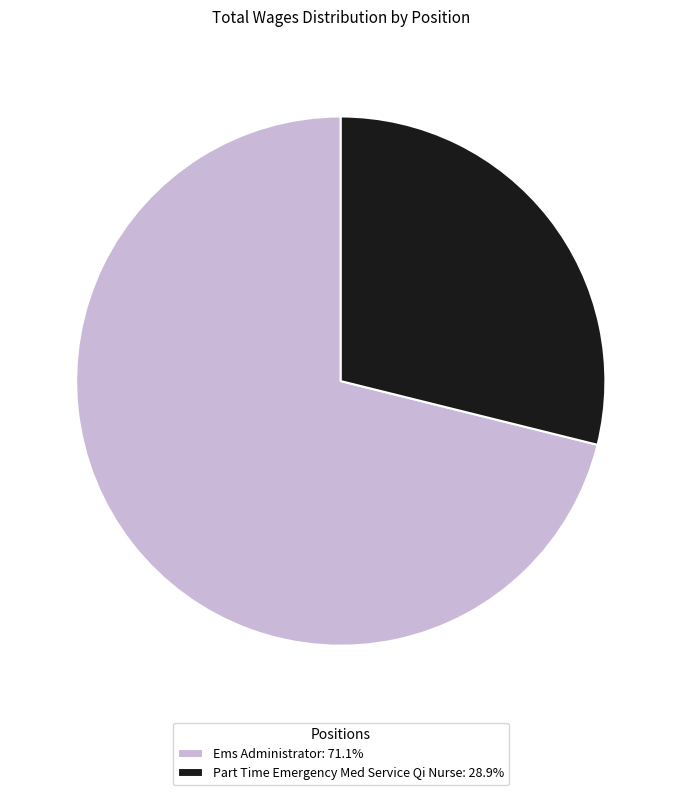

Count the number of slices in the pie.

2